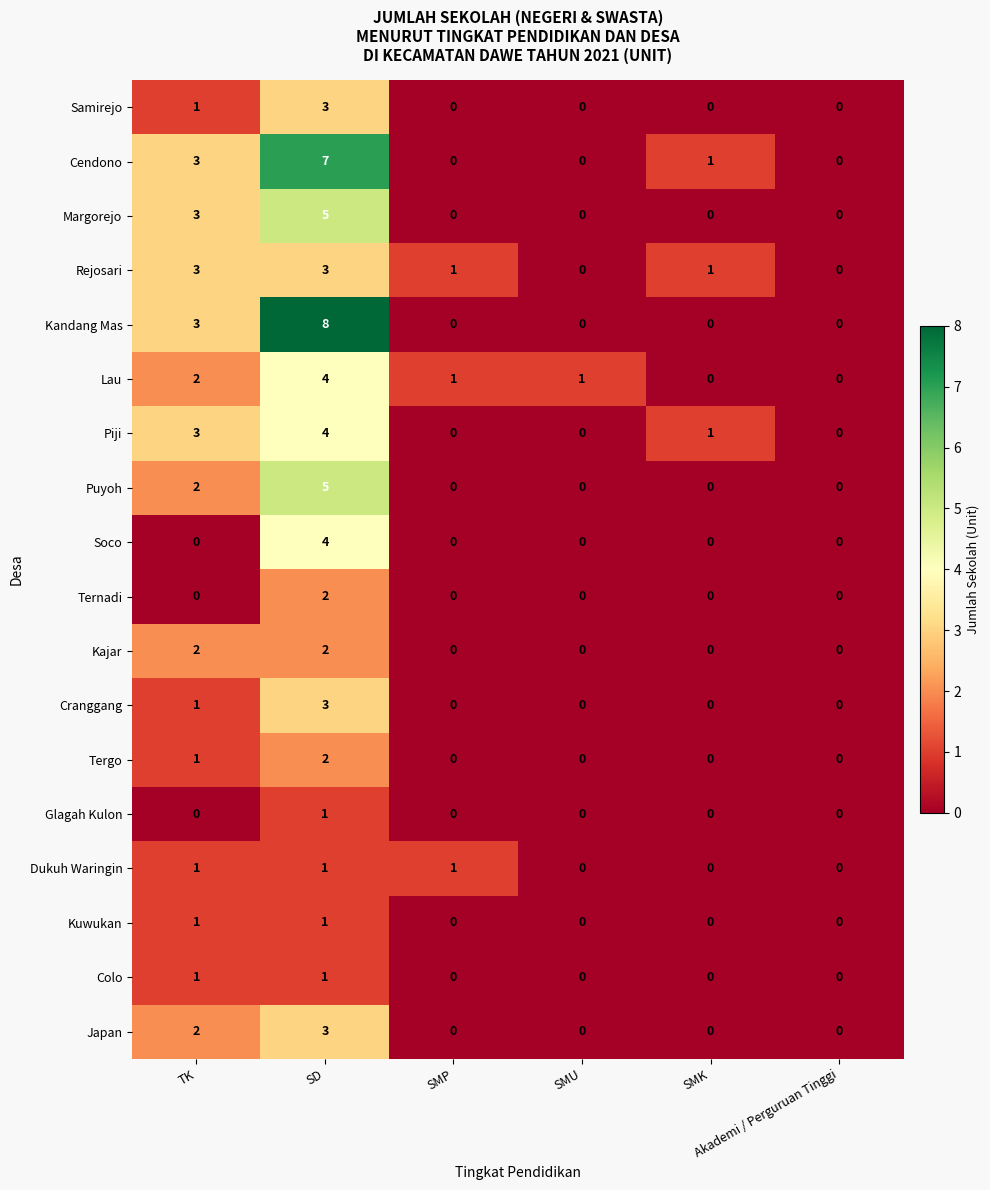

How many Kandang Mas values are between 0 and 3?

5